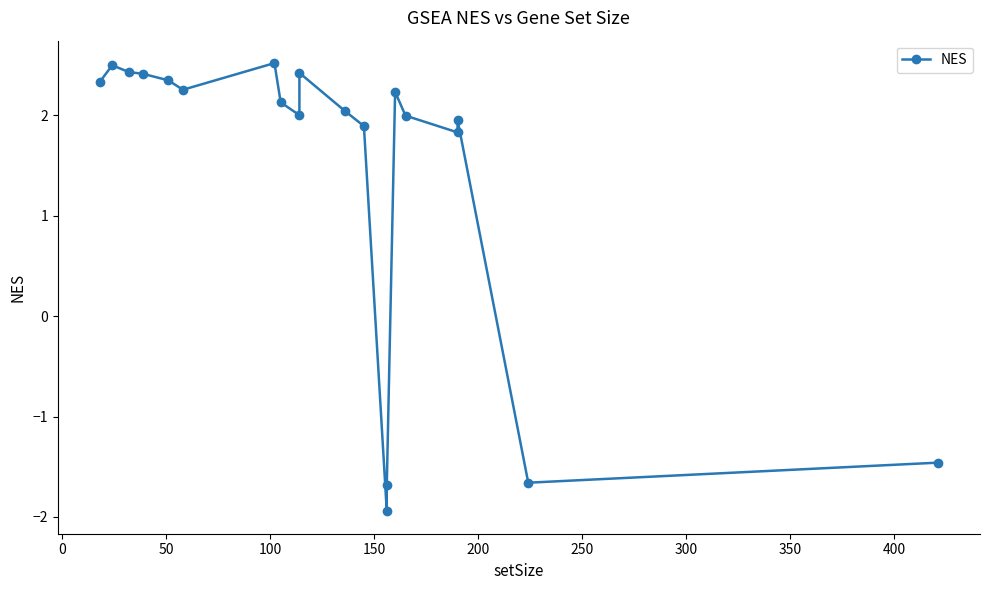

How many data points are less than 2?

8